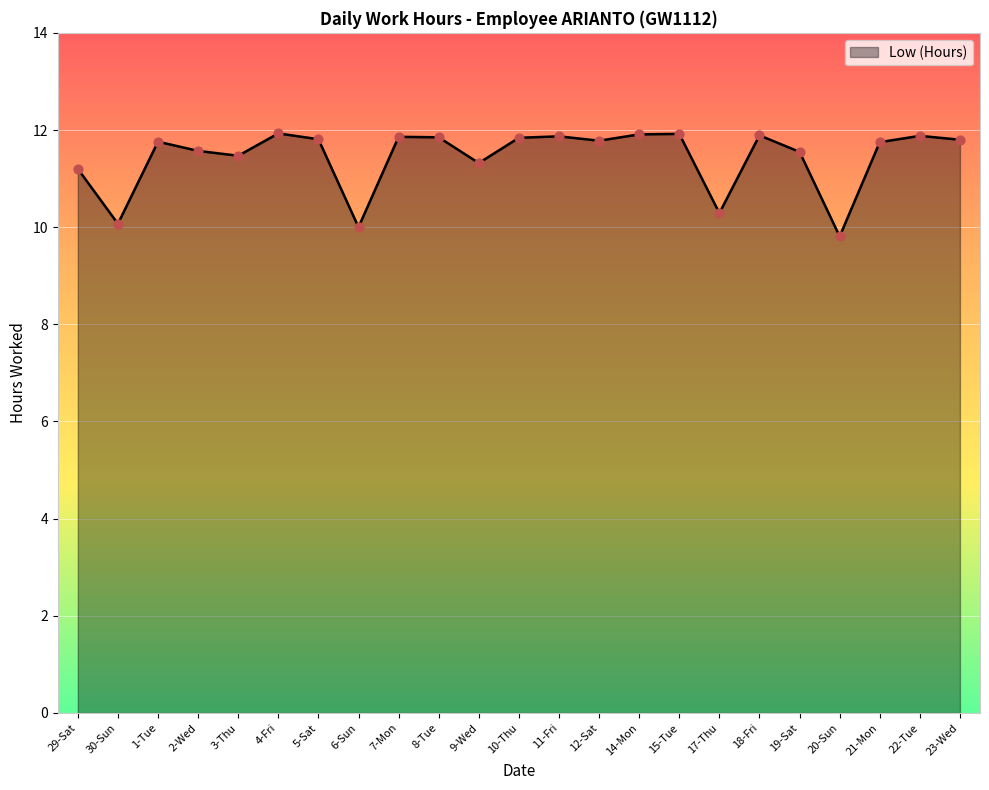

What is the ratio of the value at 1-Tue to the value at 2-Wed?

1.0